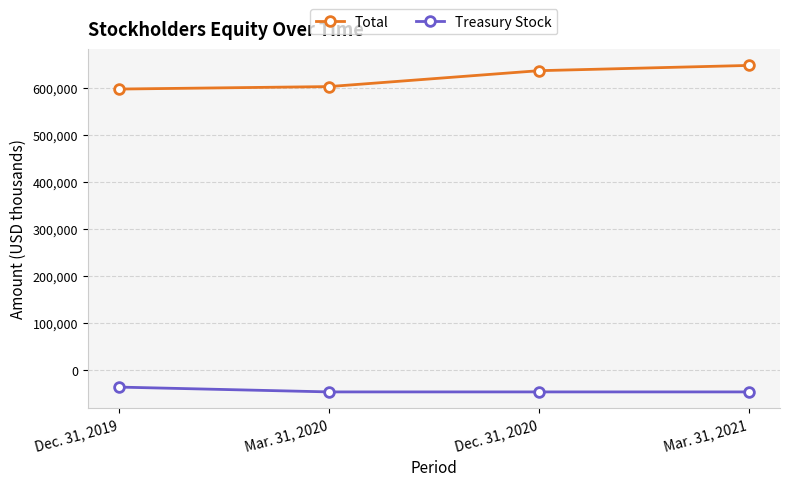

What position from the right is Dec. 31, 2020?

2